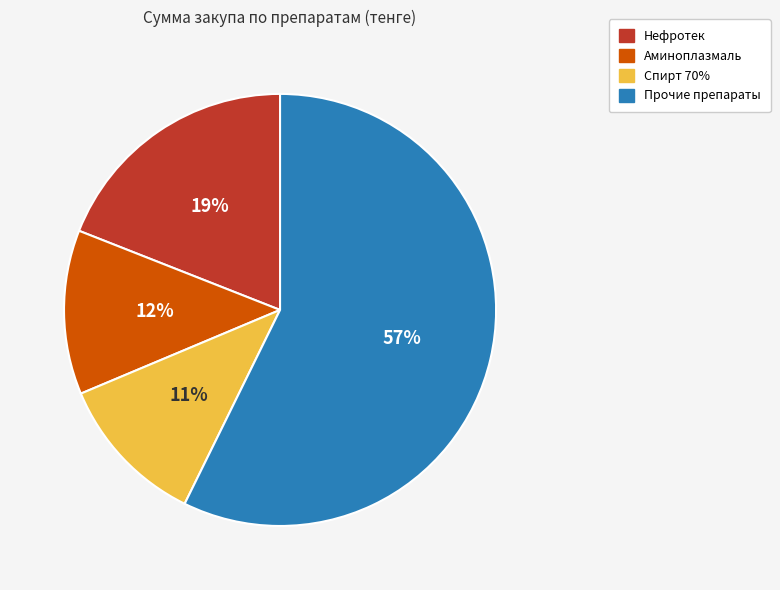

To the nearest percent, what is the difference between the largest and smallest slice percentages?

46%